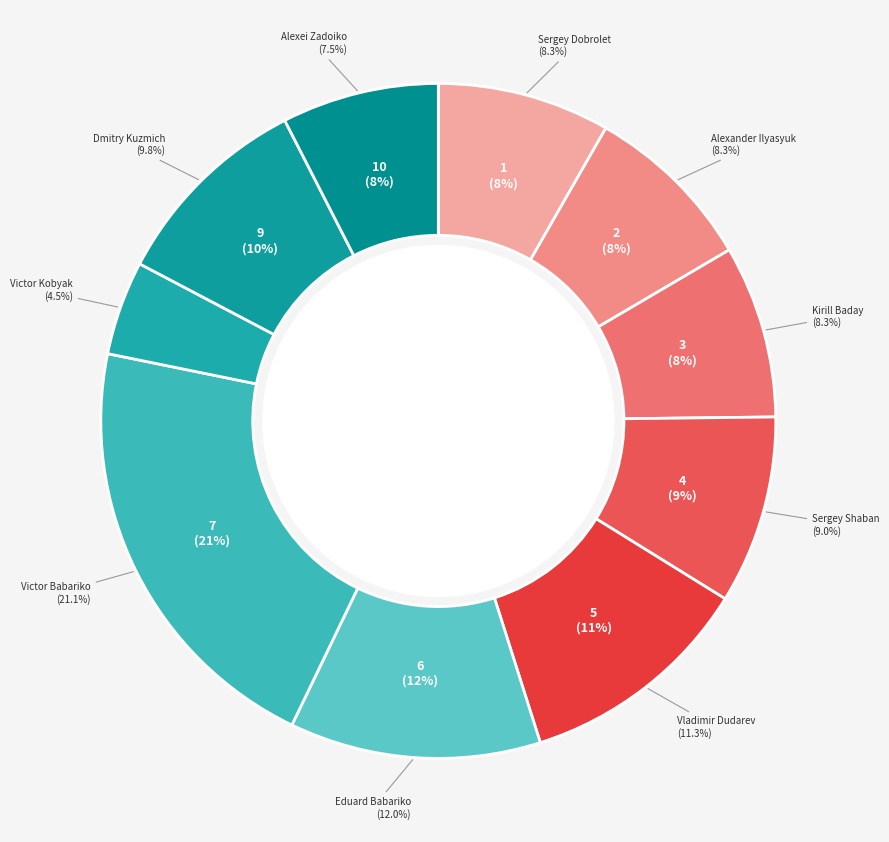

Is there any slice that represents more than half of the pie?

No